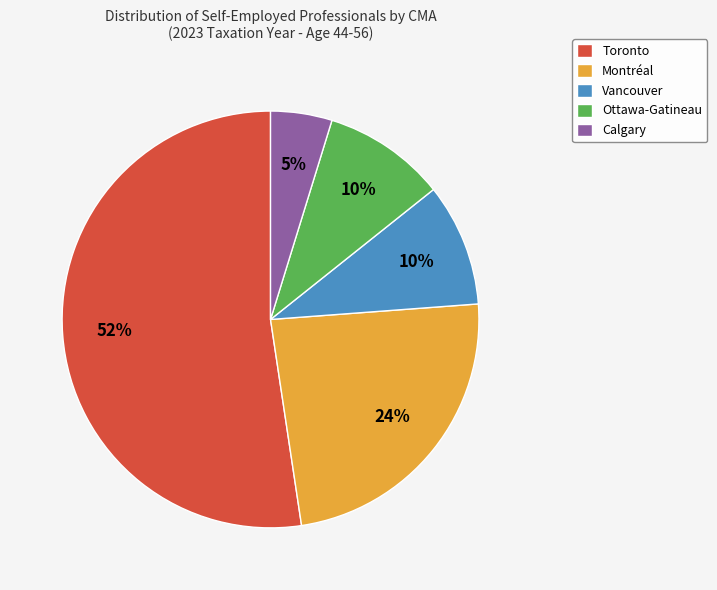

How many segments does this pie chart have?

5